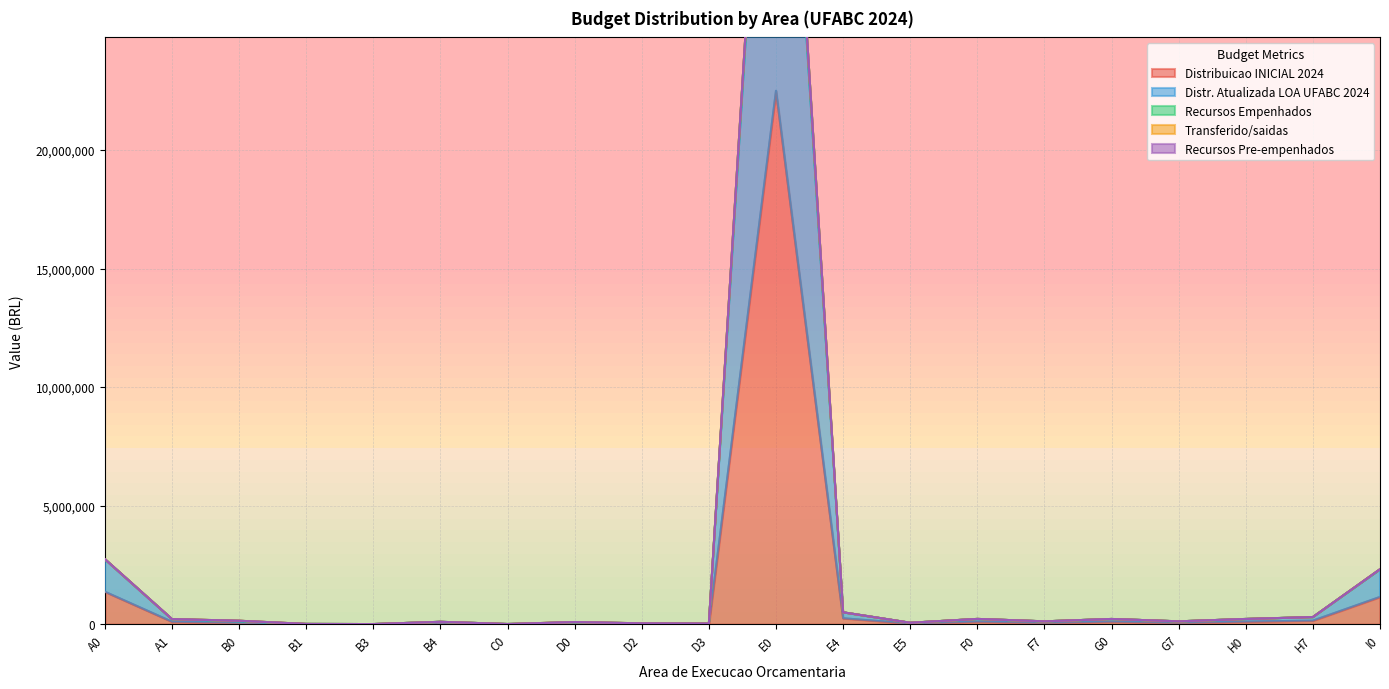

Is it true that Distribuicao INICIAL 2024 equals 196526.0 at G0?

False